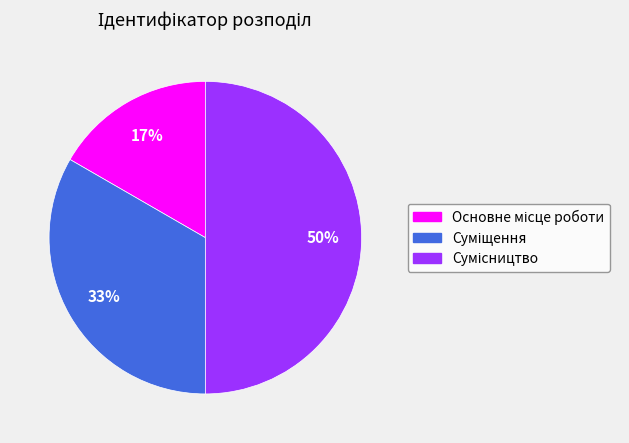

To the nearest percent, what is the difference between the largest and smallest slice percentages?

33%